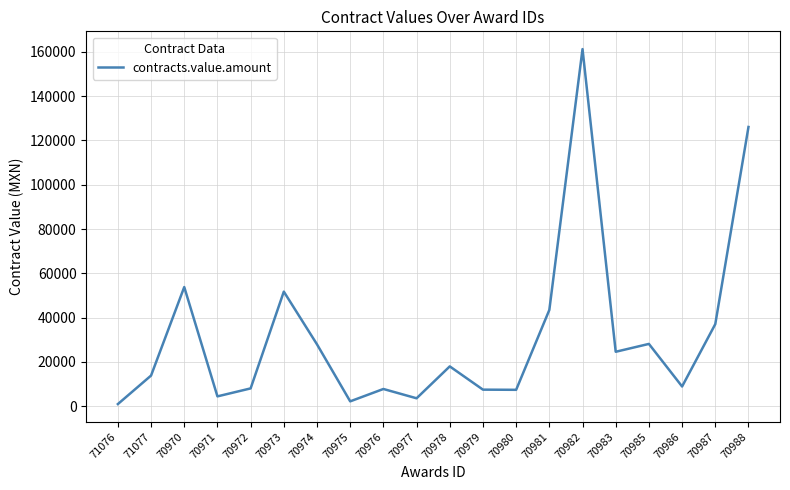

What is the difference between the maximum and minimum values?

160260.0